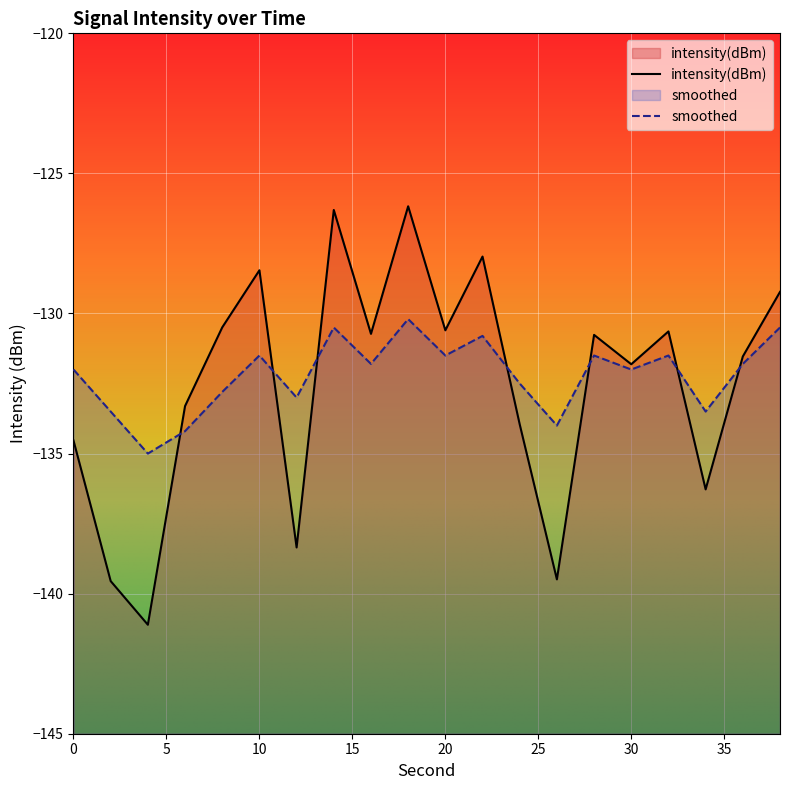

Which category has the lowest value in the smoothed series?

4